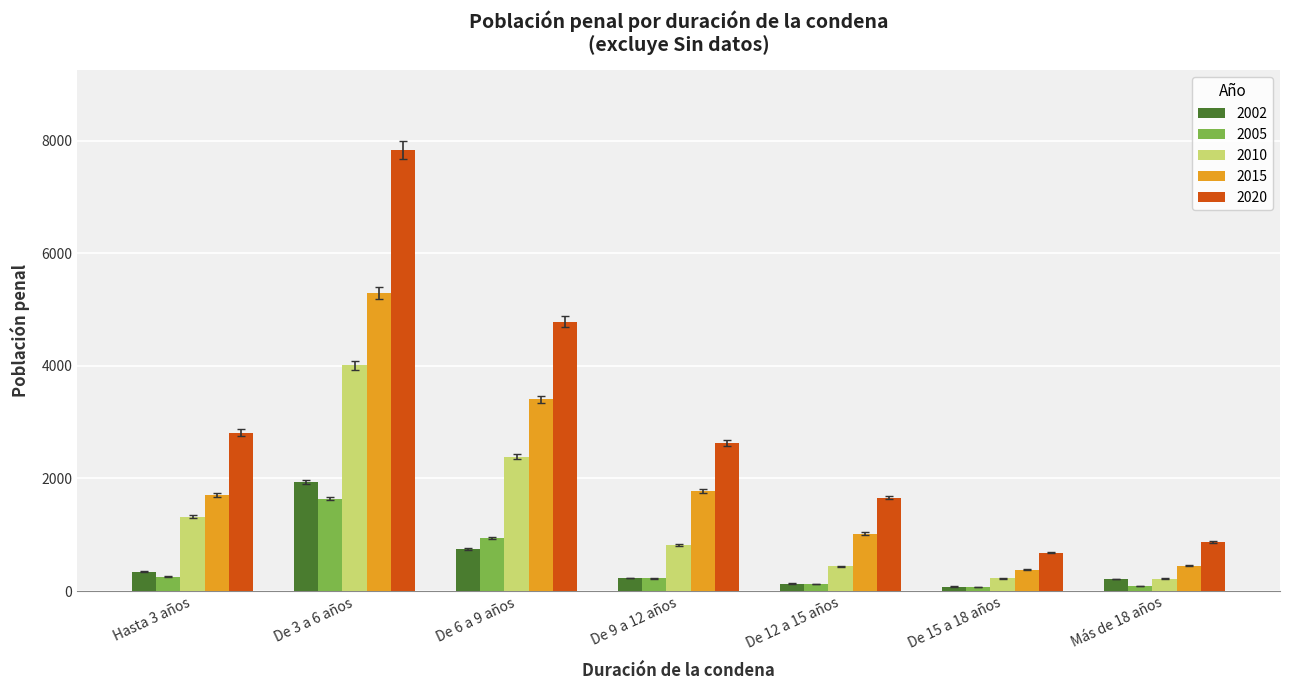

At how many categories does at least one series exceed 970?

5